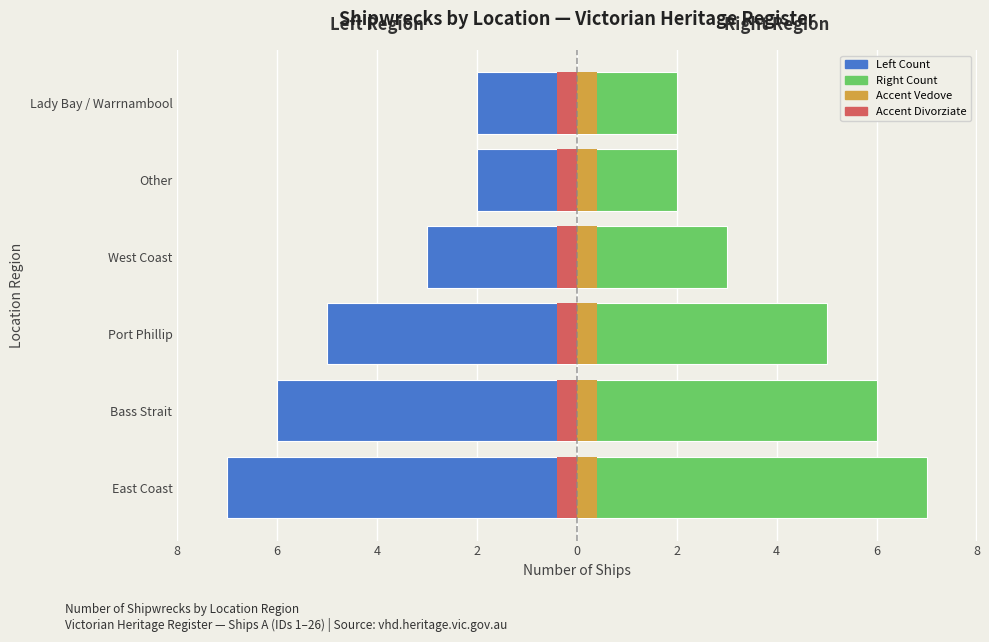

Does the chart contain any negative values?

Yes